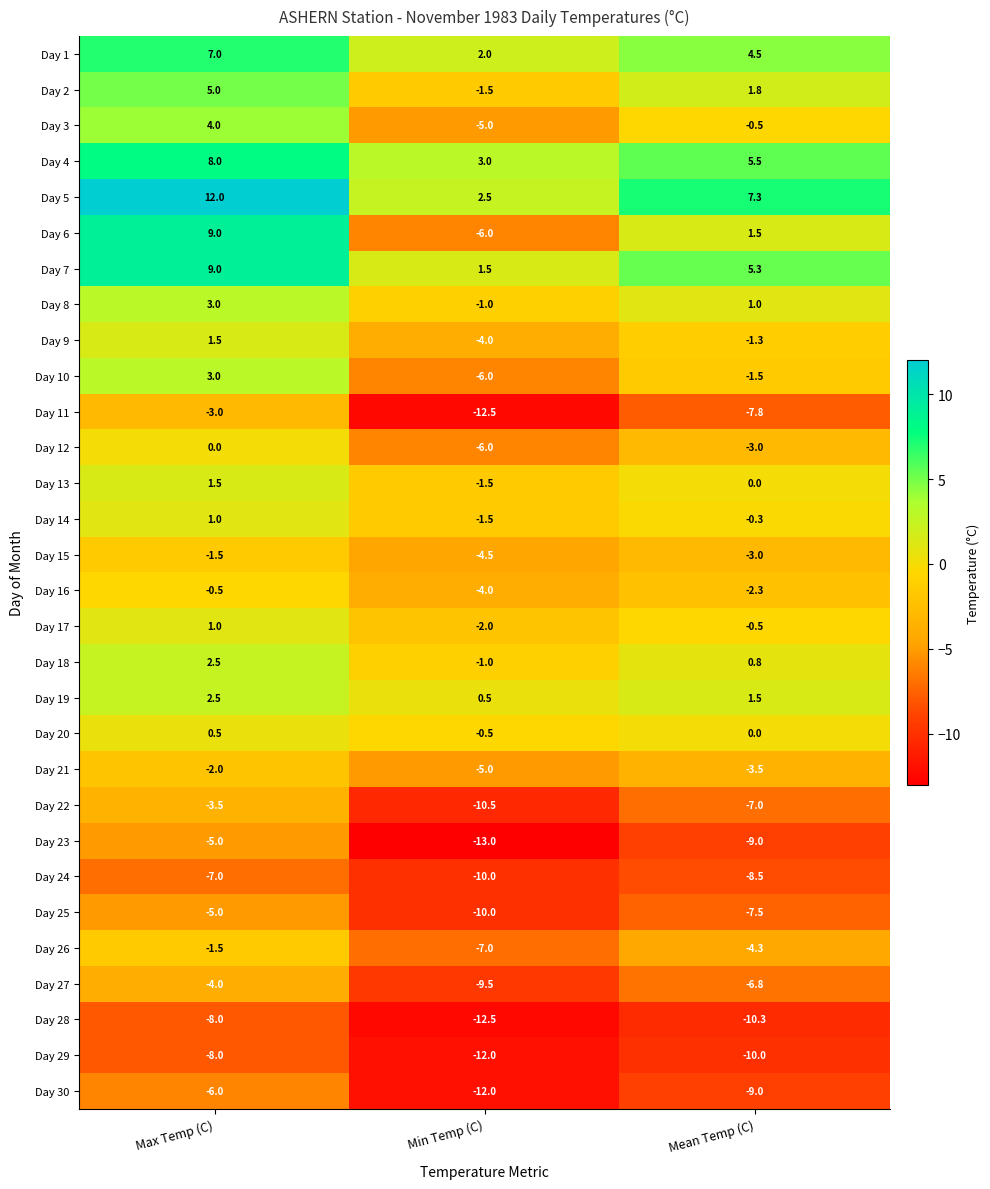

What is the spread (max minus min) of values at Min Temp (C)?

16.0